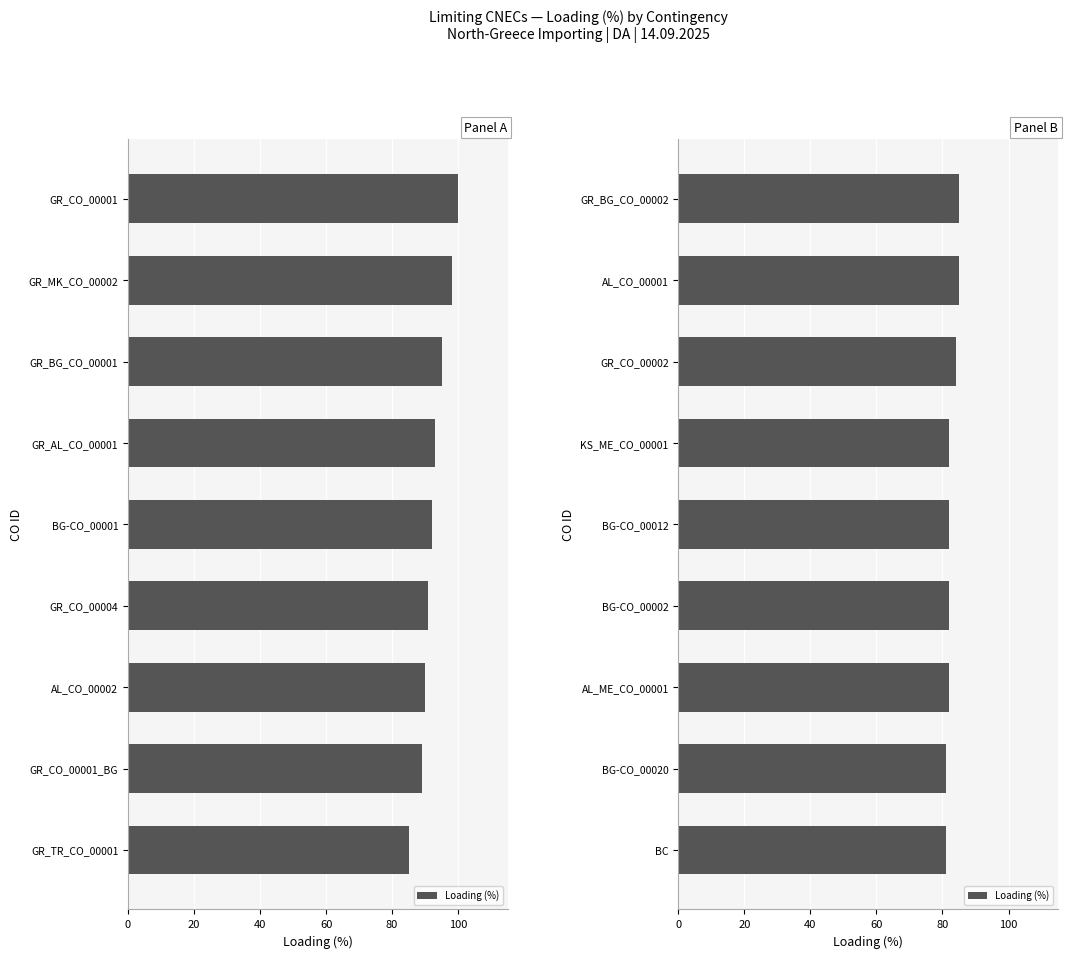

Are the bars horizontal?

Yes